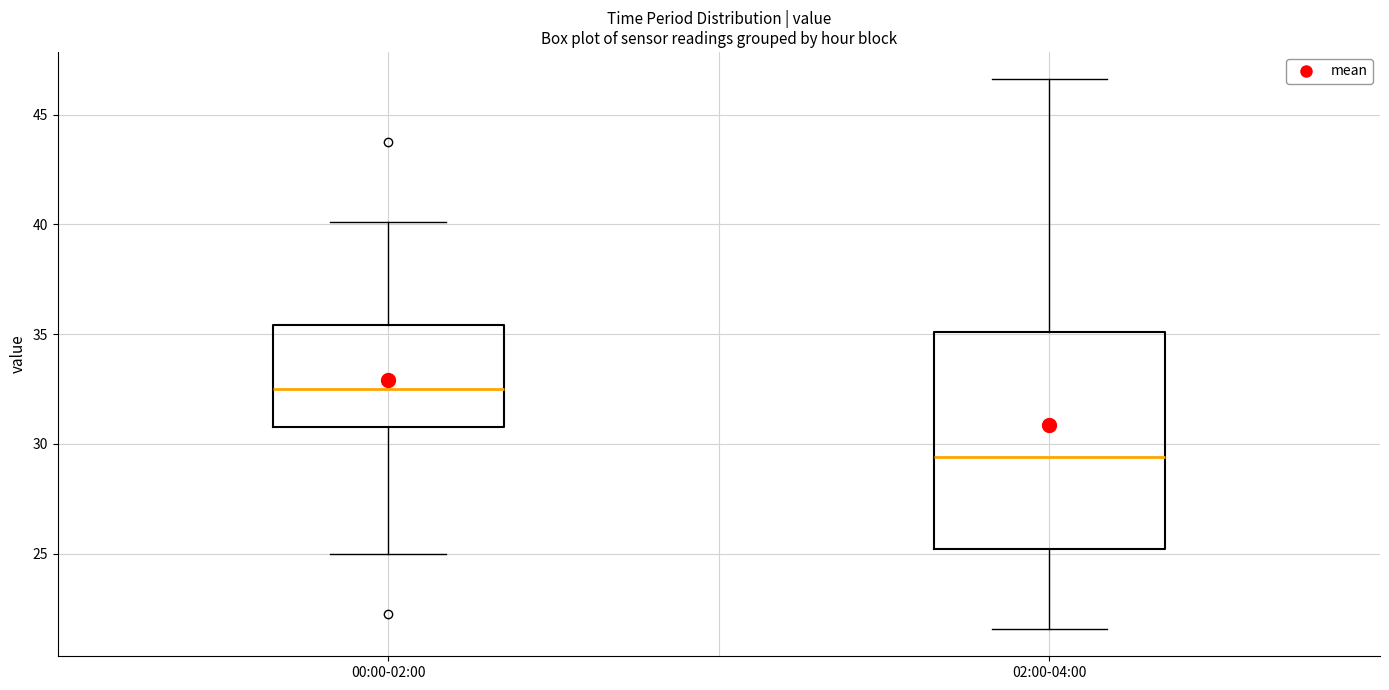

Where is the upper edge of the box for 02:00-04:00 on the y-axis? The values are not printed on the chart, so give them approximately, as read against the axis.

35.0